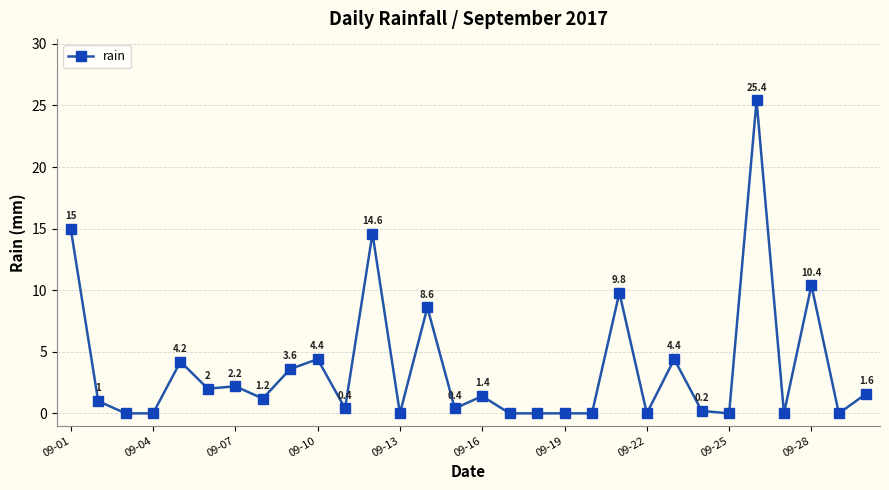

Reading left to right, extract all data points from this chart.

15.0	1.0	0.0	0.0	4.2	2.0	2.2	1.2	3.6	4.4	0.4	14.6	0.0	8.6	0.4	1.4	0.0	0.0	0.0	0.0	9.8	0.0	4.4	0.2	0.0	25.4	0.0	10.4	0.0	1.6